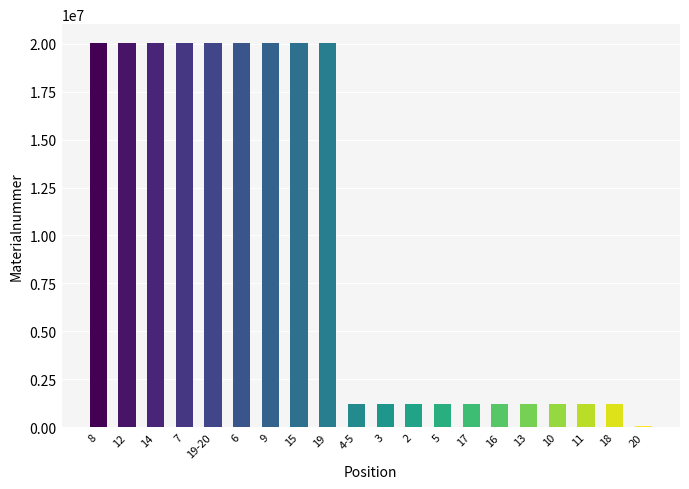

At which label does the data first exceed 1225152?

8